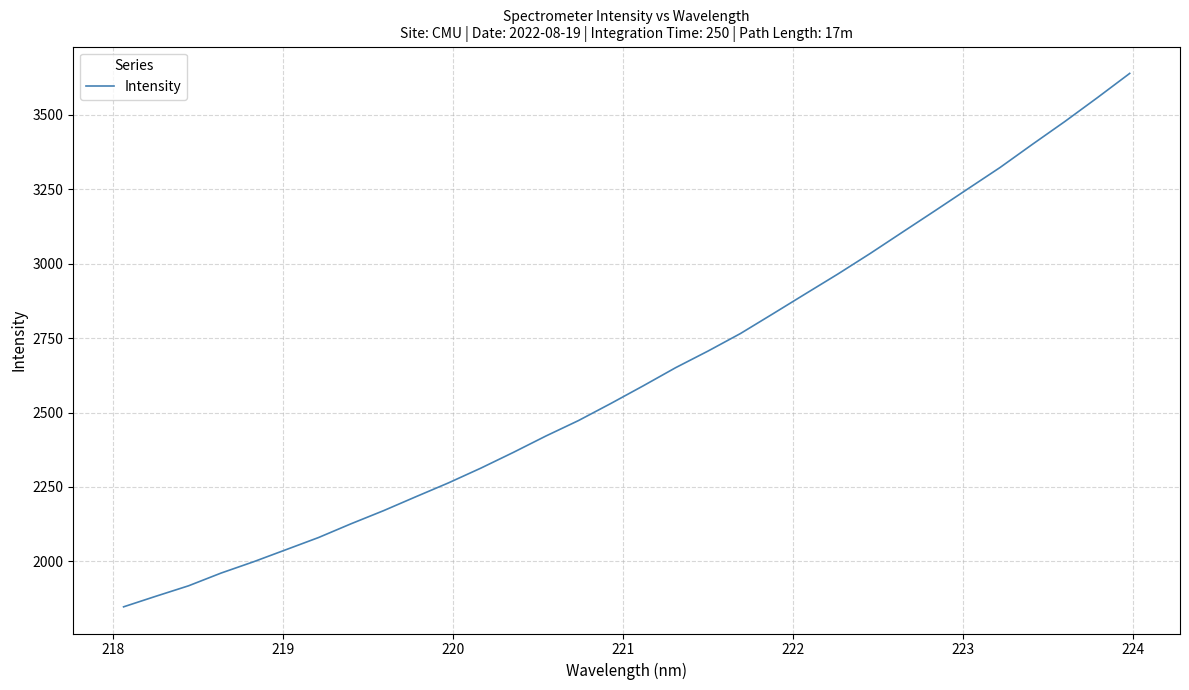

What is the difference between the maximum and minimum values?

1792.2